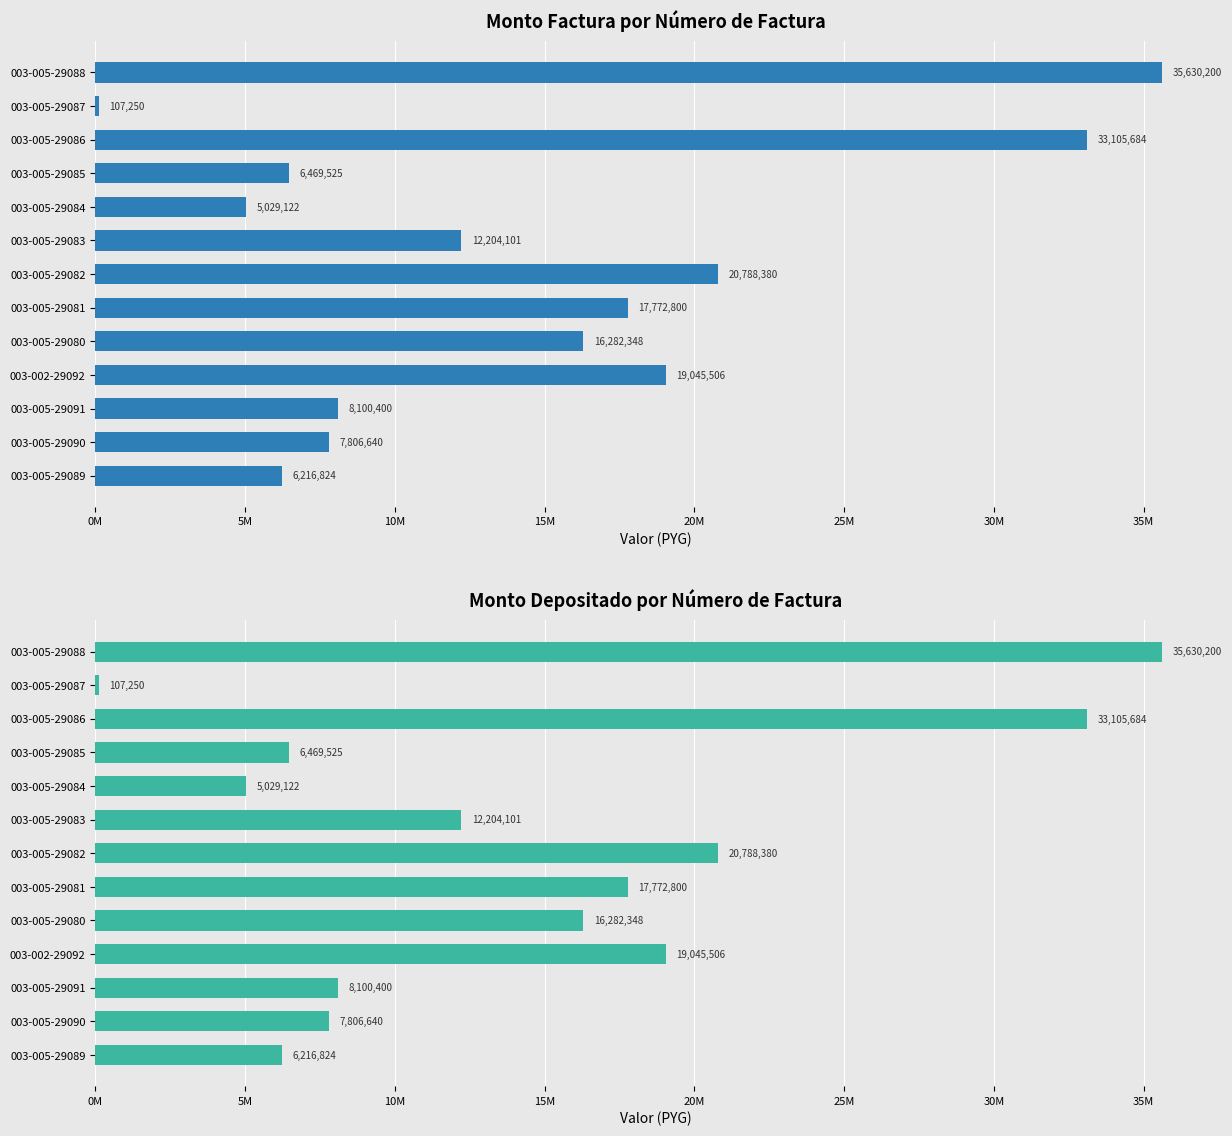

Are the bars grouped side by side (vs. stacked)?

Yes